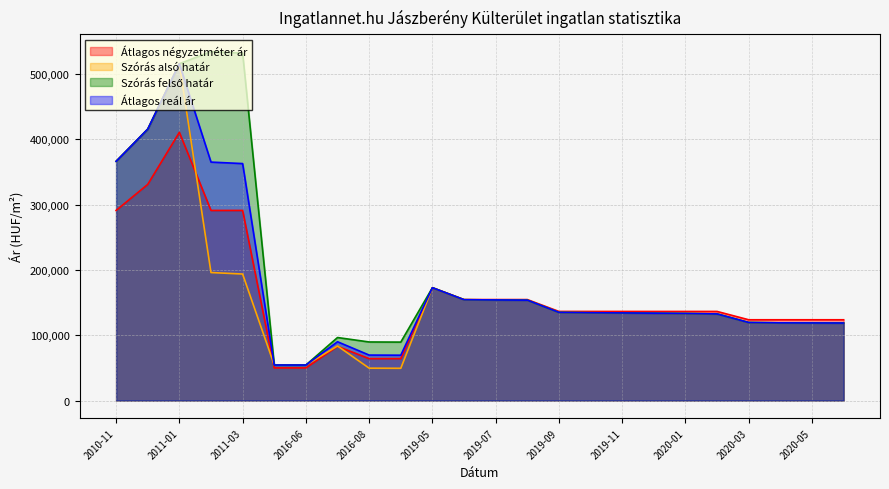

At 2011-01, list the series in order from smallest to largest.

Átlagos négyzetméter ár, Szórás alsó határ, Szórás felső határ, Átlagos reál ár